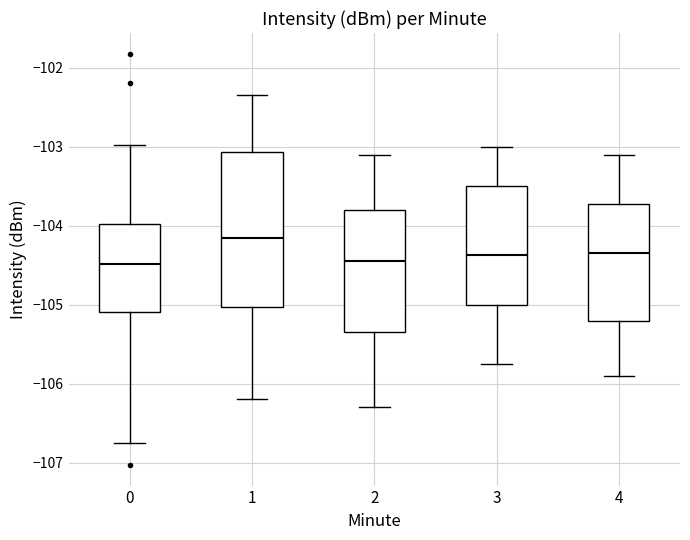

Where does the median line of the box at x = 2 sit on the y-axis? The values are not printed on the chart, so give them approximately, as read against the axis.

-104.4